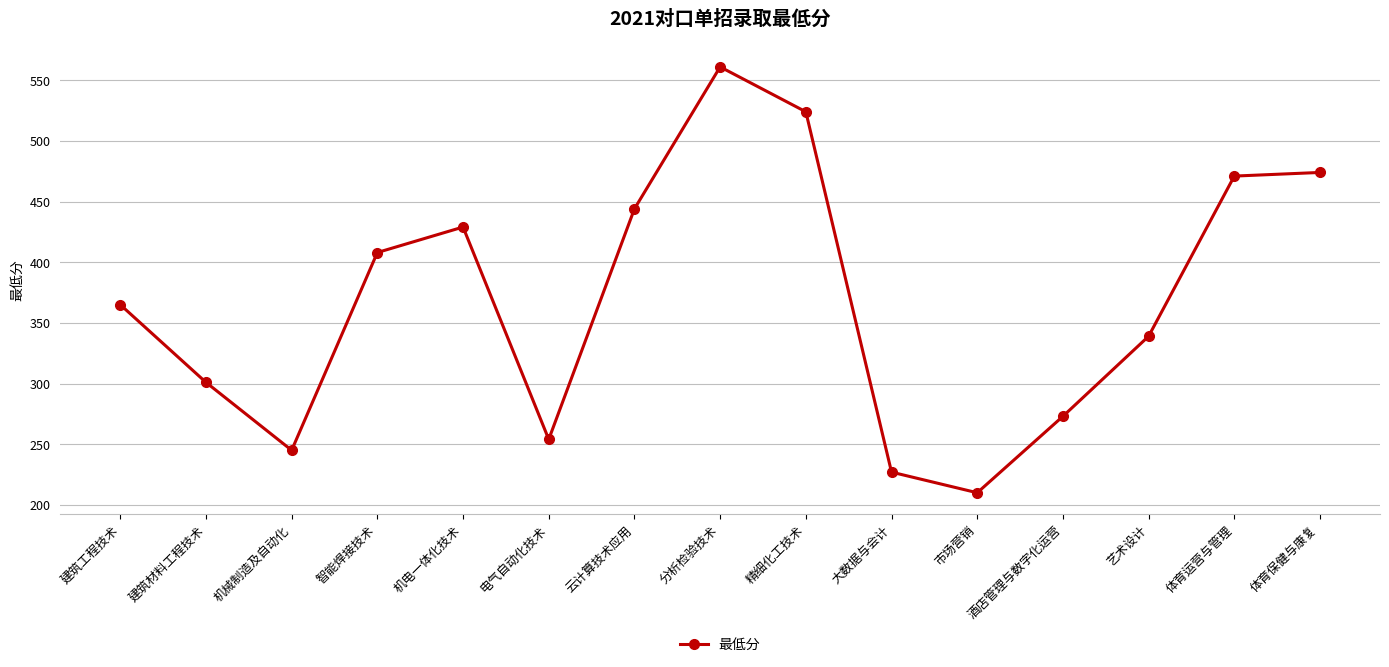

Reading left to right, extract all data points from this chart.

建筑工程技术=365	建筑材料工程技术=301	机械制造及自动化=245	智能焊接技术=408	机电一体化技术=429	电气自动化技术=254	云计算技术应用=444	分析检验技术=561	精细化工技术=524	大数据与会计=227	市场营销=210	酒店管理与数字化运营=273	艺术设计=339	体育运营与管理=471	体育保健与康复=474